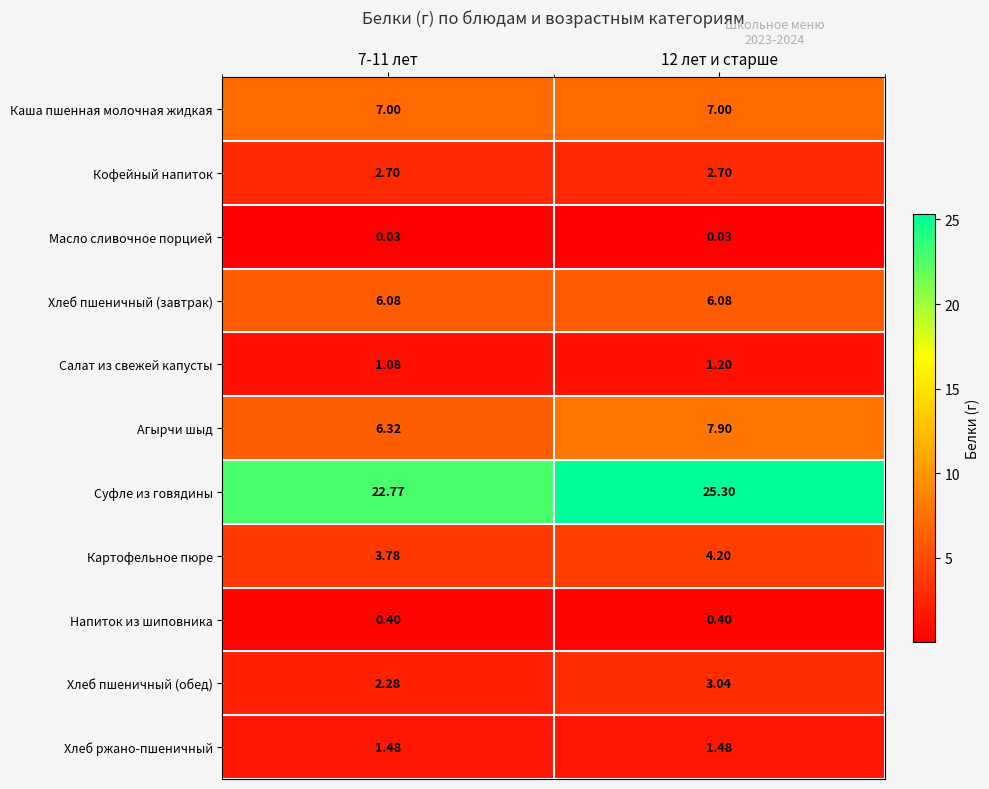

Is the value of Каша пшенная молочная жидкая at 12 лет и старше greater than the value of Хлеб пшеничный (завтрак) at 12 лет и старше?

Yes